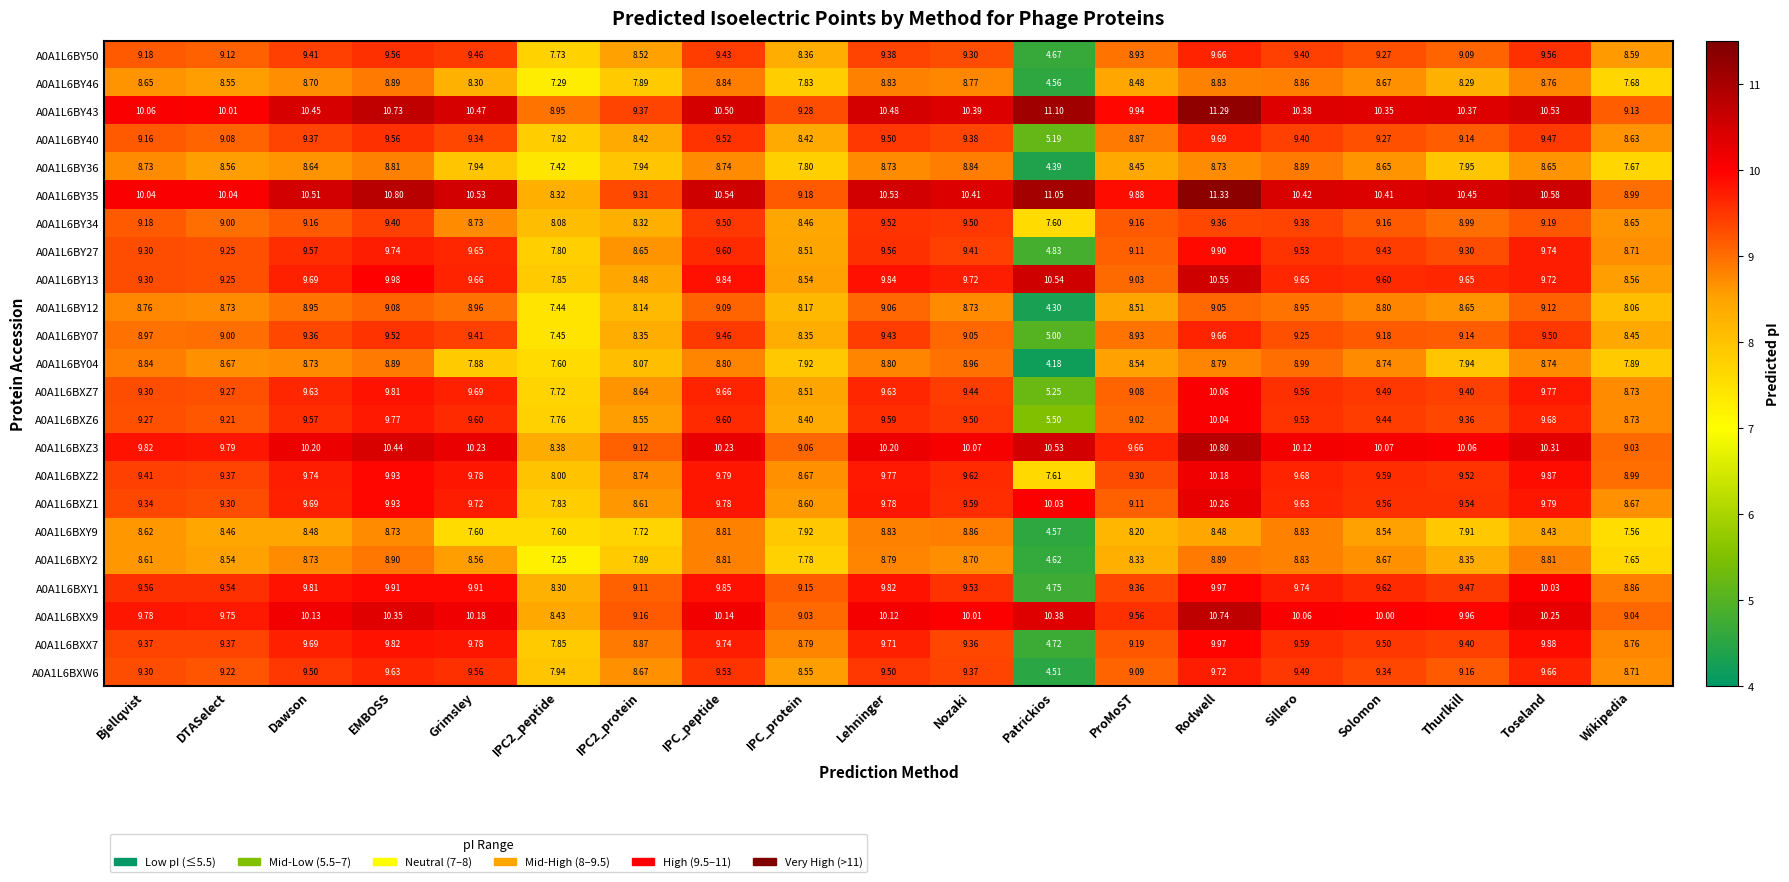

Which category has the highest value in the A0A1L6BY43 series?

Rodwell